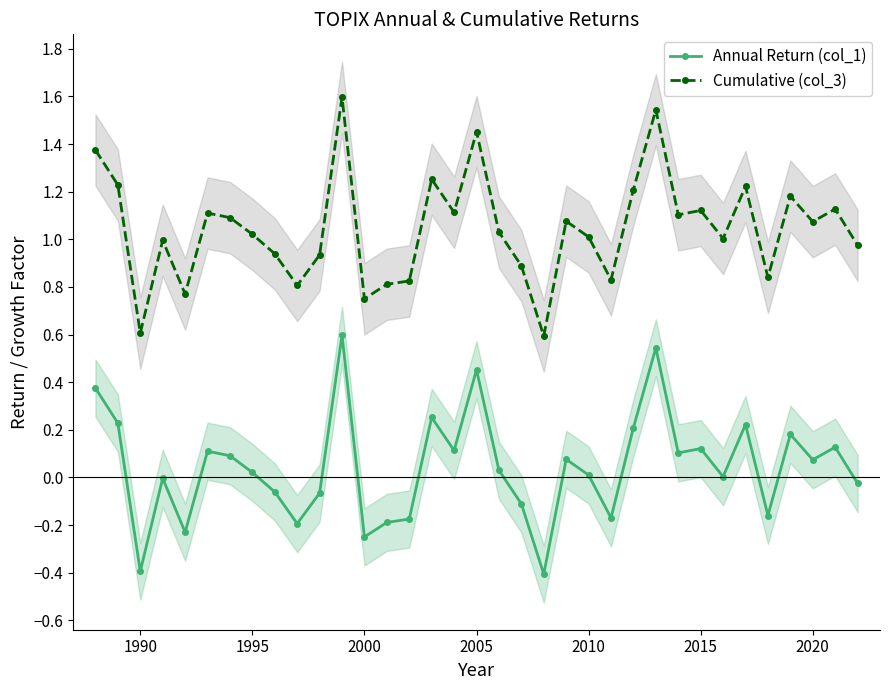

How many negative values does the Annual Return (col_1) series have?

14